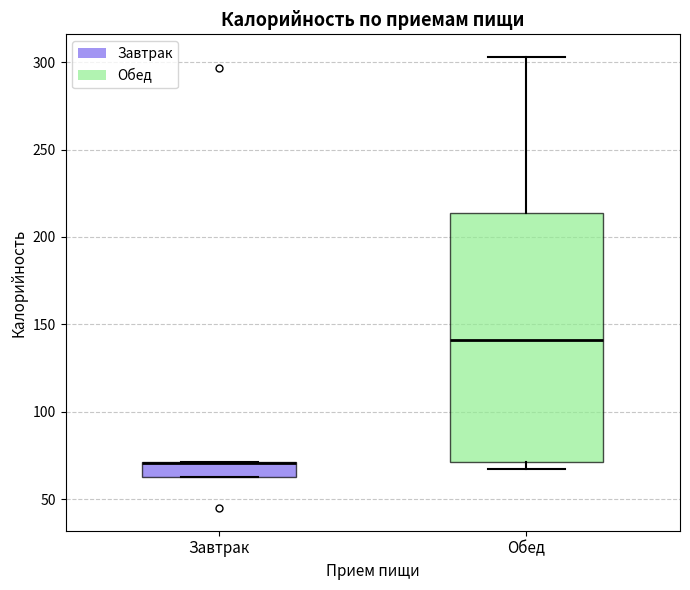

Reading left to right, transcribe this box plot: for each box, give where its median line is, the range the box spans, and where its two whiskers end, as read against the y-axis. The values are not printed on the chart, so give them approximately, as read against the axis.

Завтрак: median 70 (drawn on the box's upper edge), box 65 to 70, whiskers 65 to 70
Обед: median 140, box 70 to 215, whiskers 65 to 305